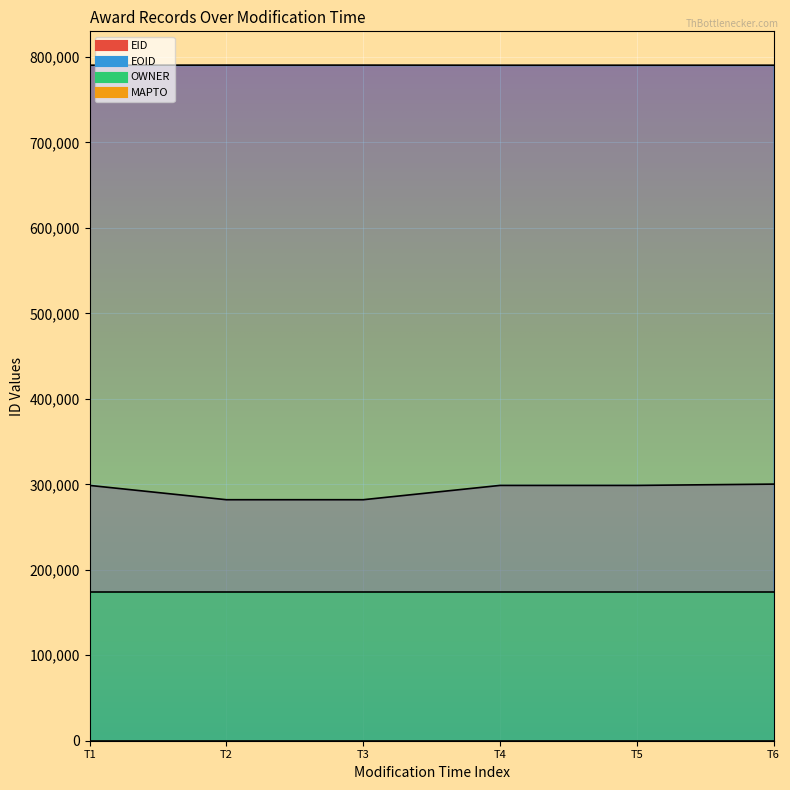

Does the chart display data point markers on the line(s)?

No